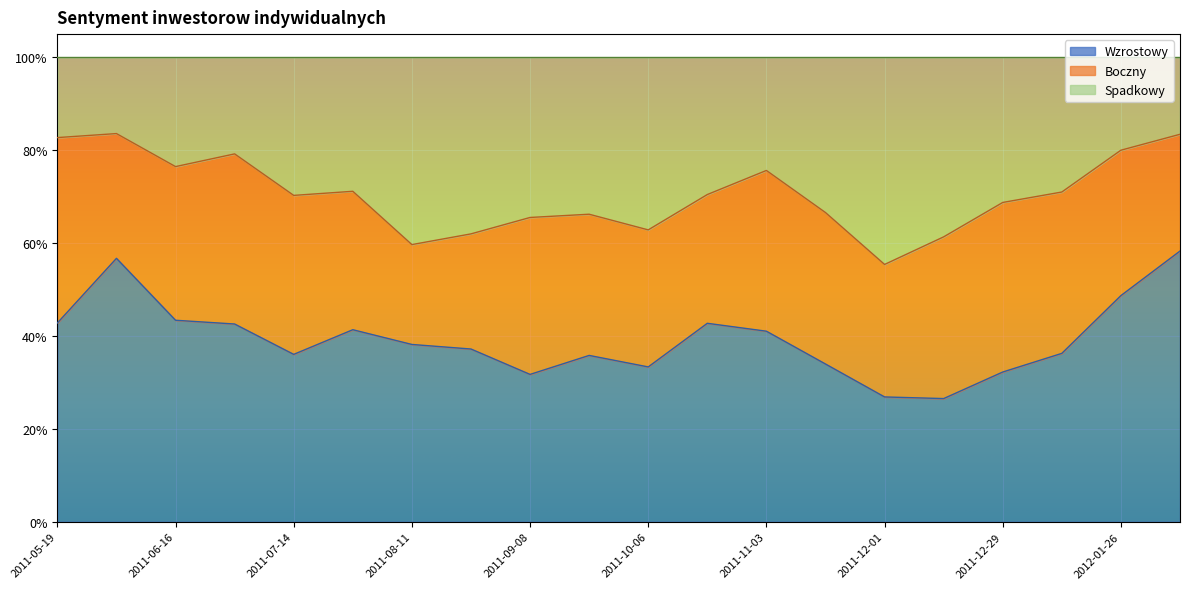

Which label corresponds to the largest value in the chart?

2011-06-02